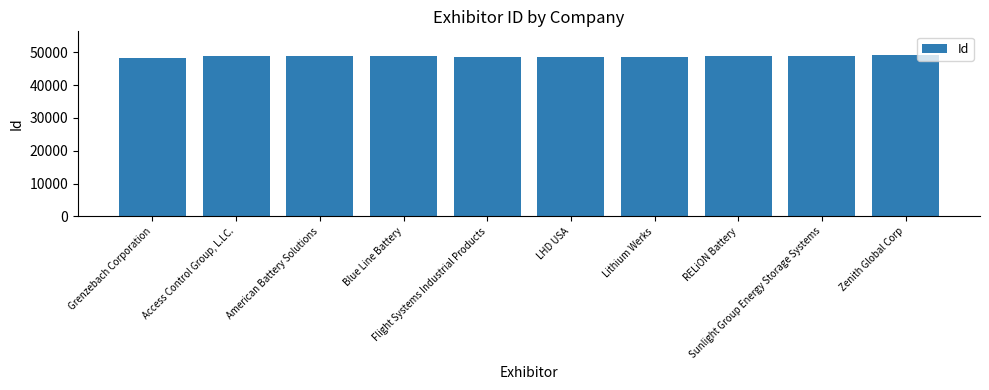

The value at Blue Line Battery is 48870. True or false?

True